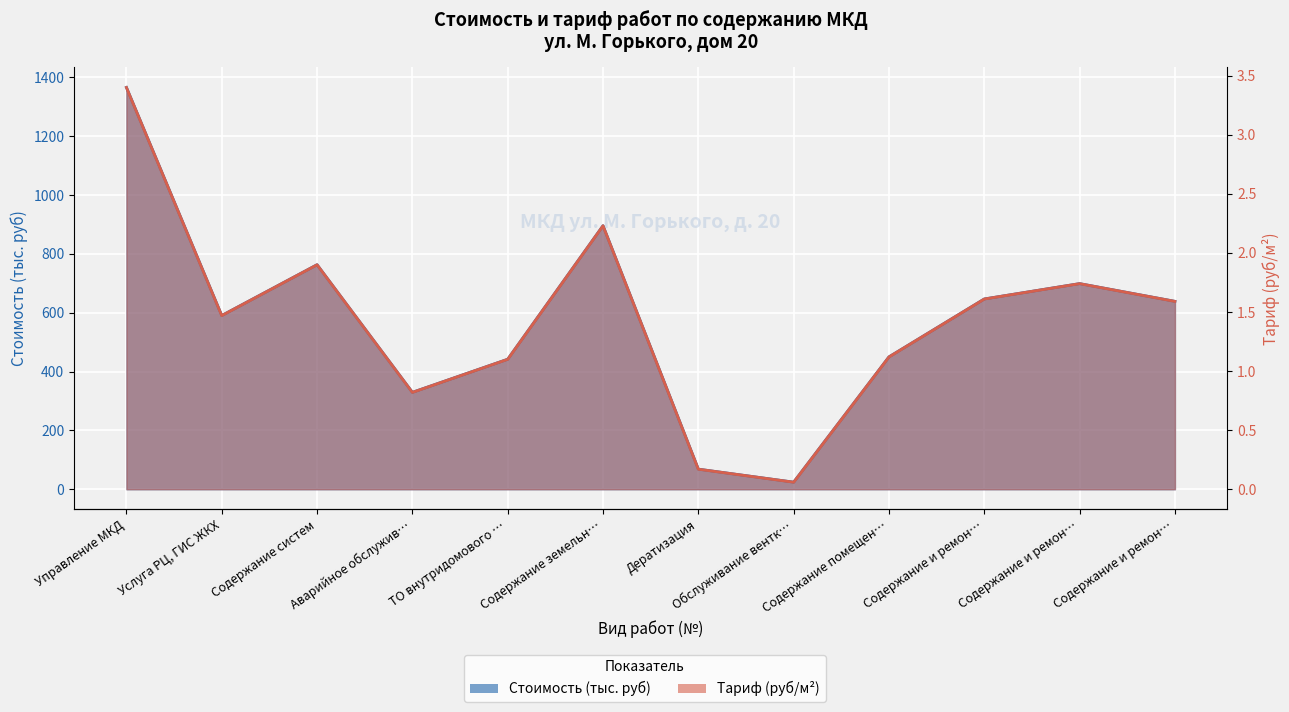

What is the sum of all Тариф (руб/м2) values?

17.2